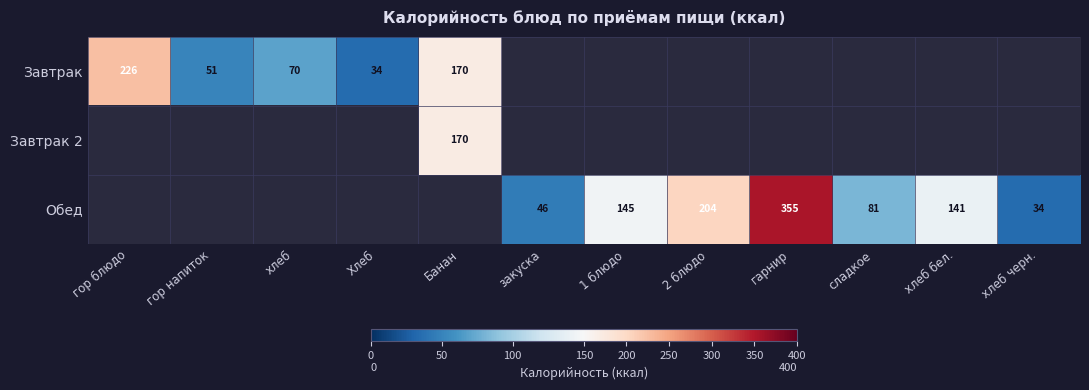

Between Хлеб and хлеб, which is larger?

хлеб